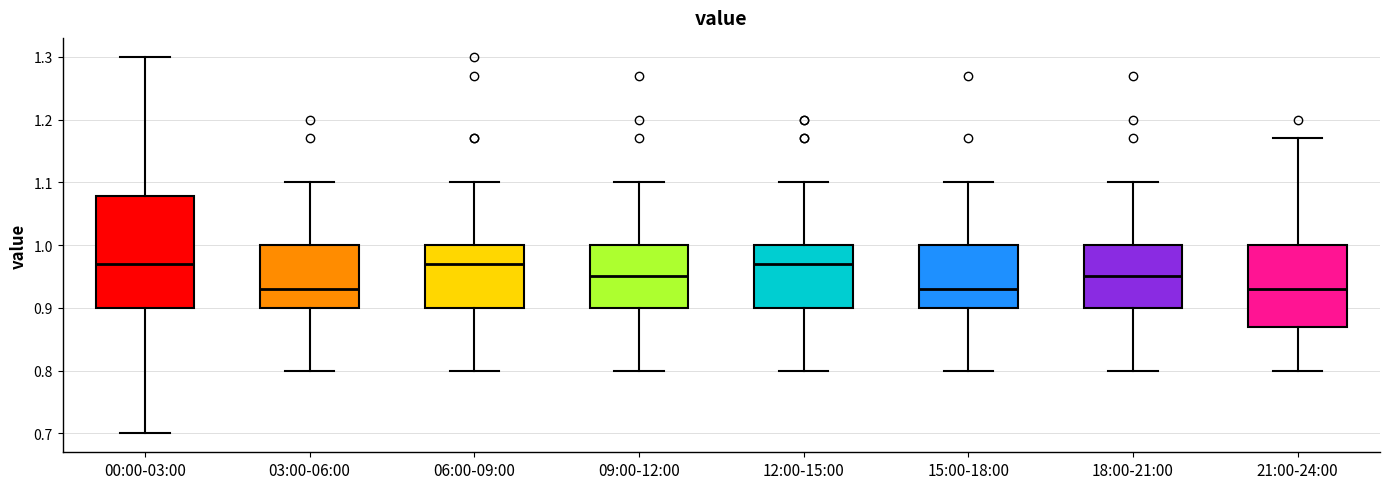

Where does the median line of the box for 21:00-24:00 sit on the y-axis? The values are not printed on the chart, so give them approximately, as read against the axis.

0.93